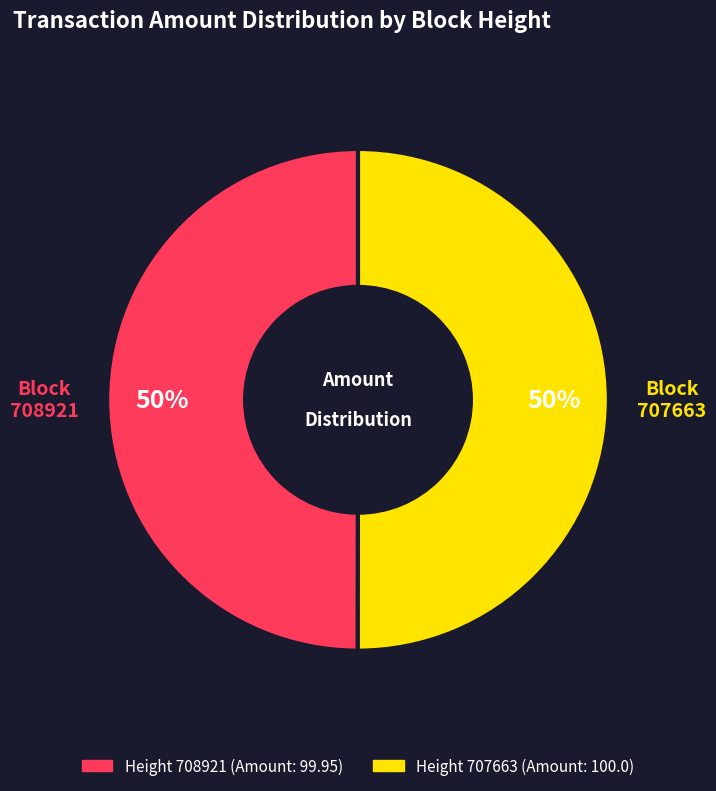

To the nearest percent, what is the average slice percentage?

50%